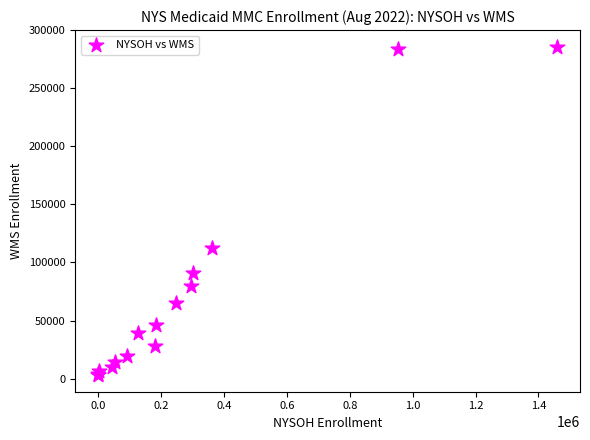

What Y value in the scatter plot is closest to 144371?

112039